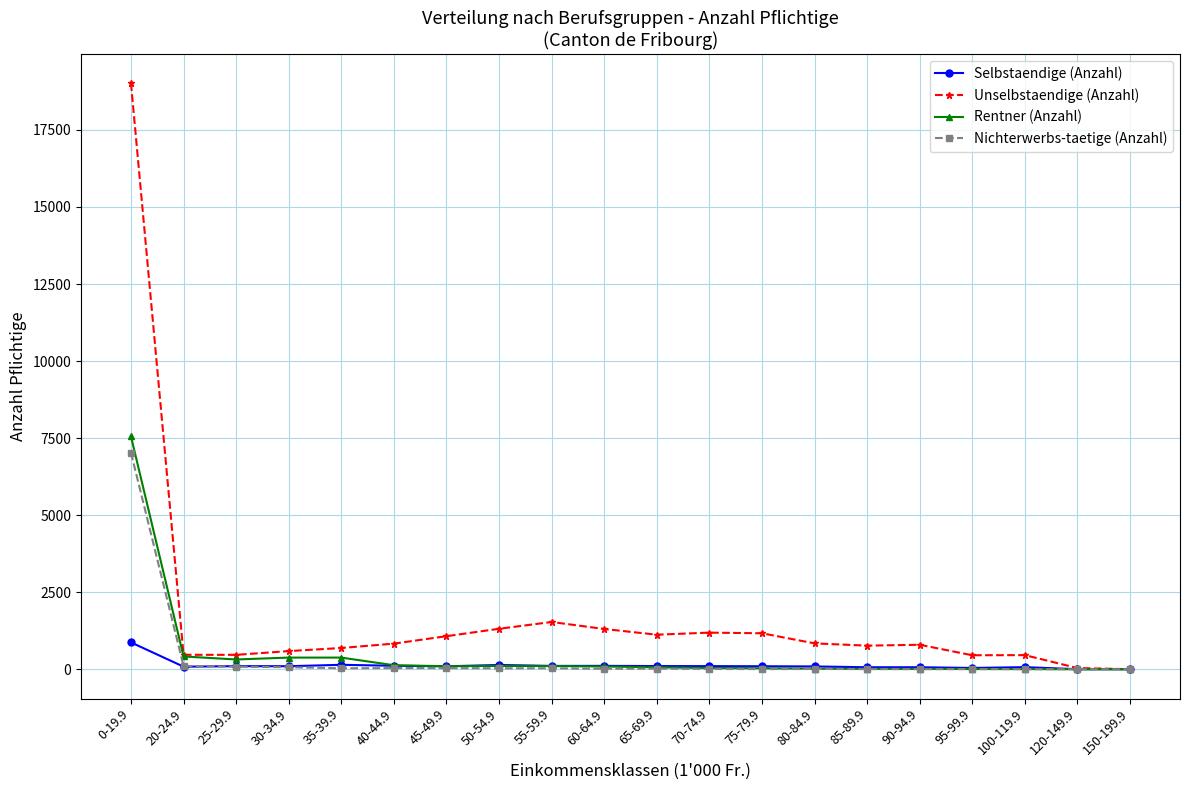

True or false: Nichterwerbs-taetige (Anzahl) has more than 2 interior local peaks.

True